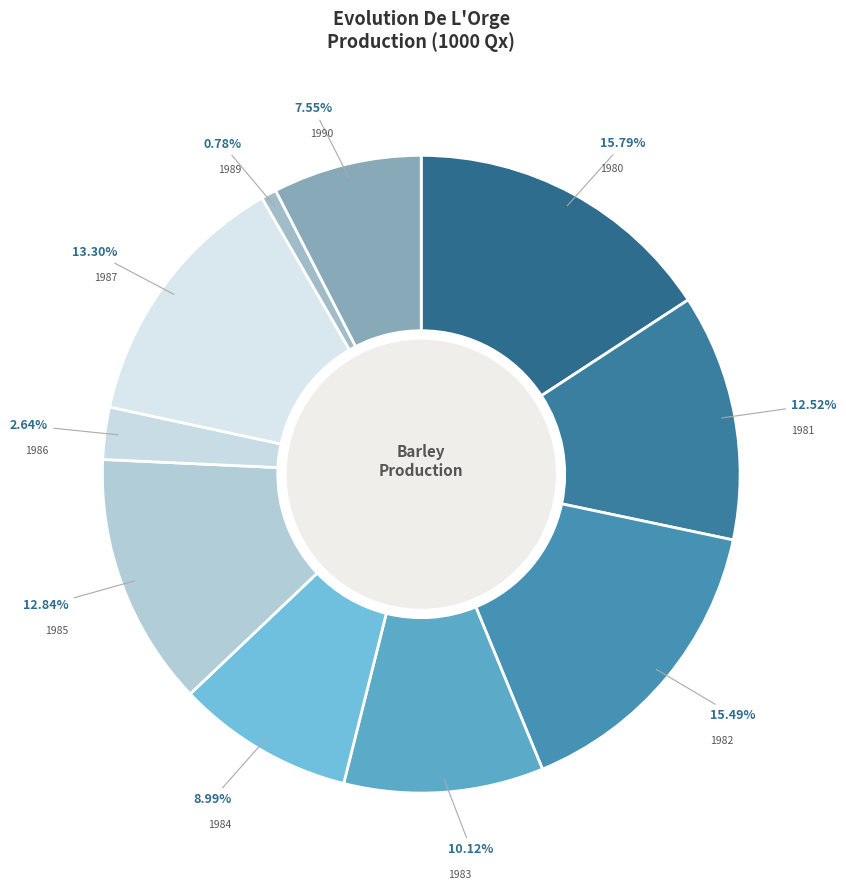

Count the number of slices in the pie.

10